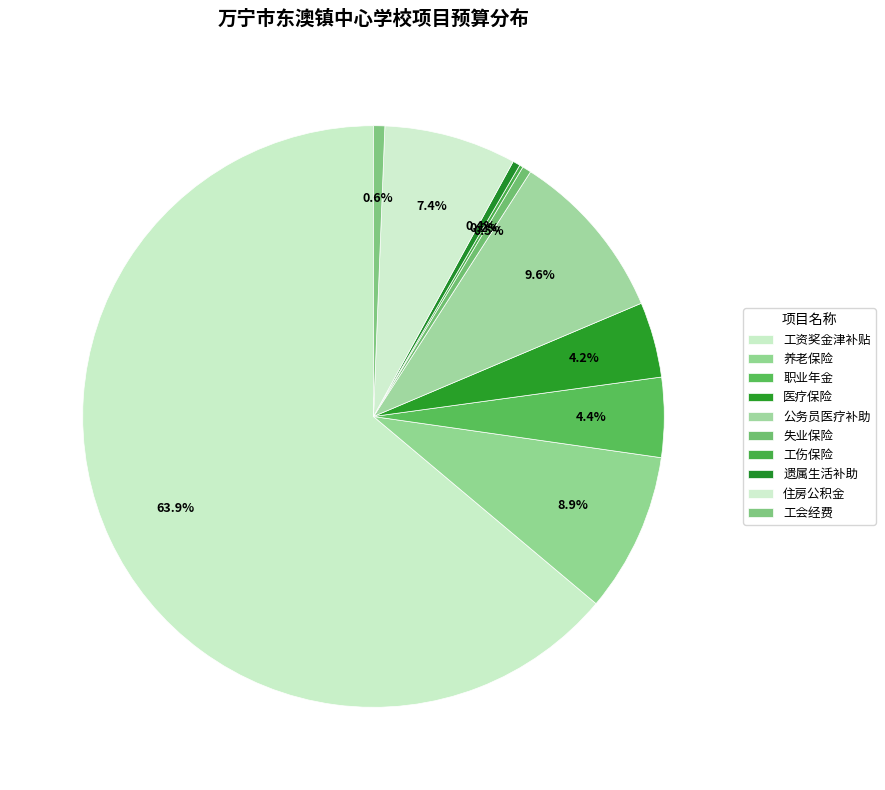

Which slice is the smallest?

工伤保险